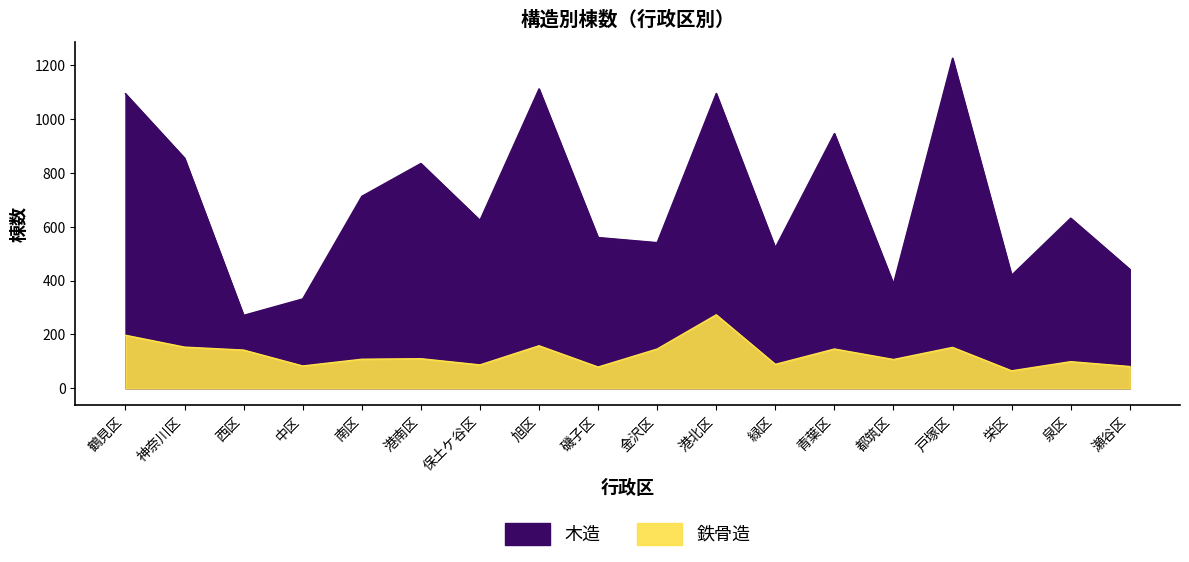

Reading left to right, transcribe all the data shown in this chart.

木造: 鶴見区=1094	神奈川区=855	西区=271	中区=332	南区=713	港南区=835	保土ケ谷区=624	旭区=1112	磯子区=560	金沢区=541	港北区=1095	緑区=522	青葉区=946	都筑区=388	戸塚区=1226	栄区=420	泉区=632	瀬谷区=442
鉄骨造: 鶴見区=197	神奈川区=153	西区=142	中区=83	南区=108	港南区=110	保土ケ谷区=87	旭区=158	磯子区=79	金沢区=146	港北区=273	緑区=89	青葉区=146	都筑区=107	戸塚区=152	栄区=65	泉区=99	瀬谷区=81